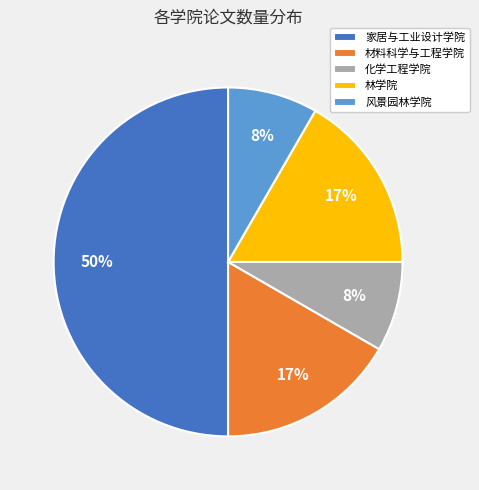

True or false: 林学院 accounts for 17% of the total.

True